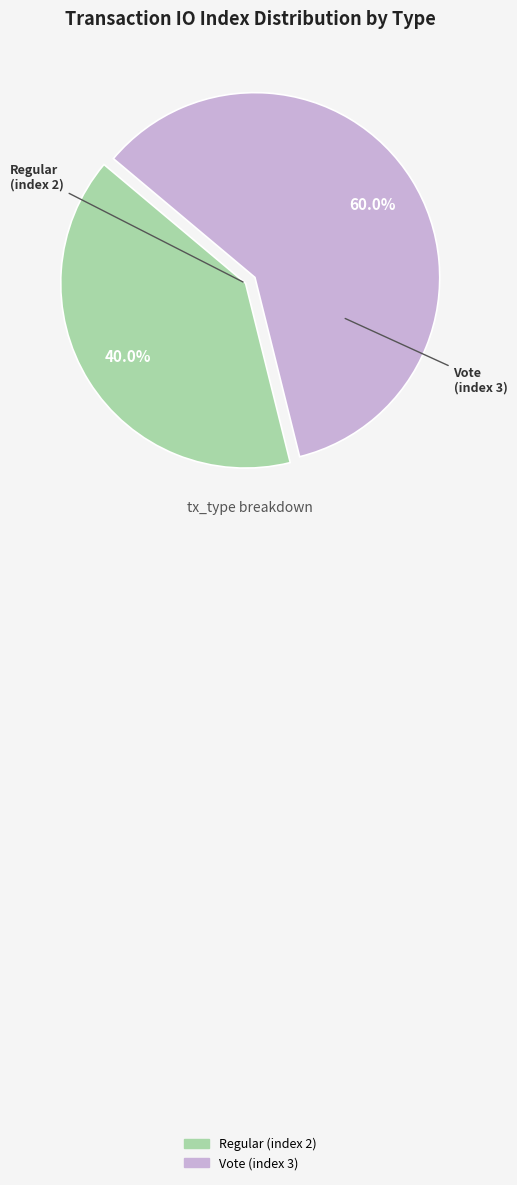

What percentage is the Regular (index 2) slice, to the nearest percent?

40%